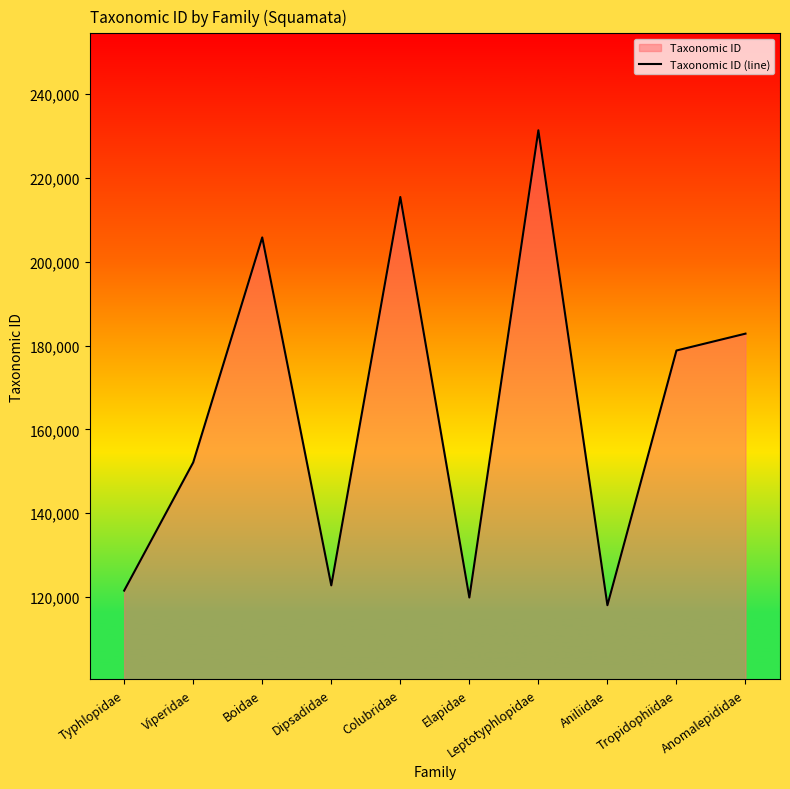

True or false: the data shows 31860 at Elapidae.

False